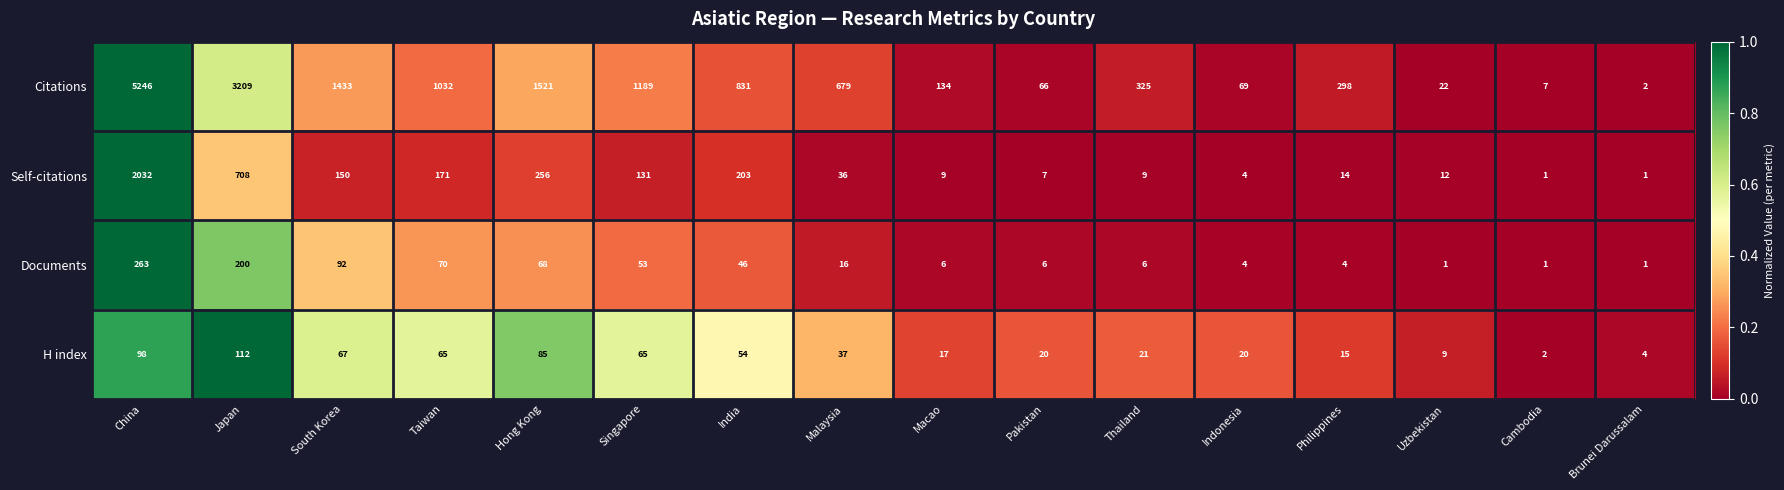

Between China and Singapore, which series saw the biggest shift?

Citations